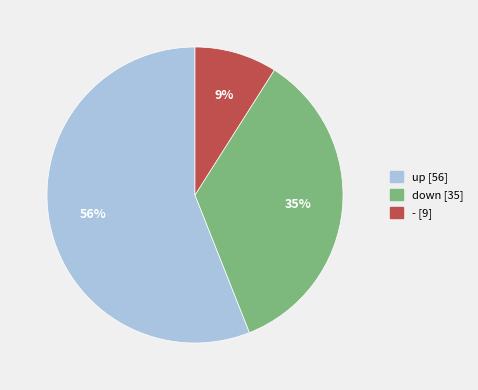

True or false: down accounts for 49% of the total.

False